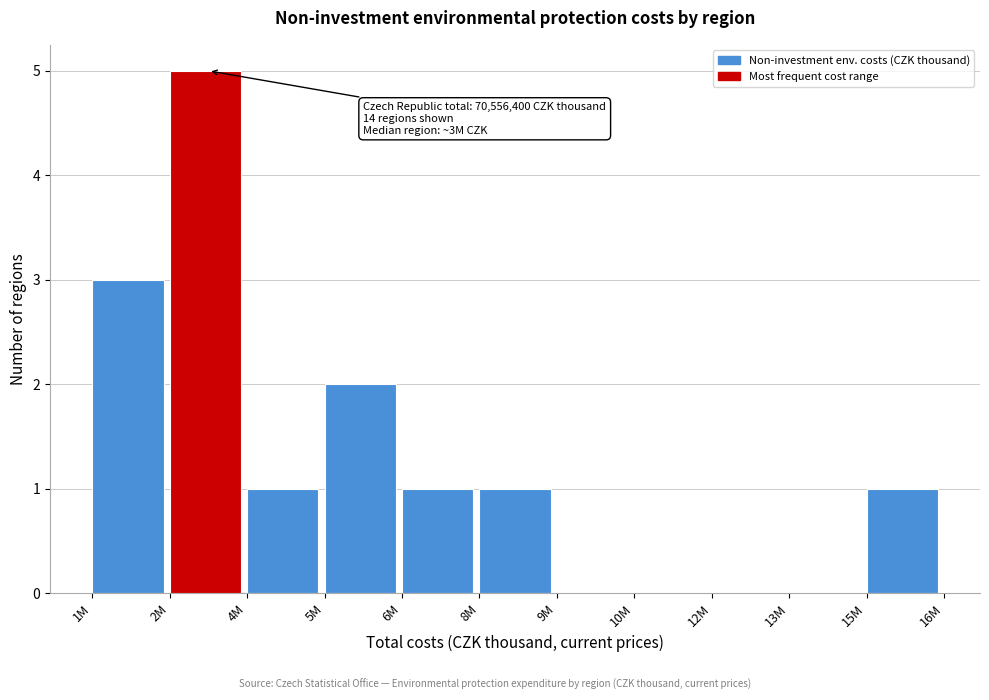

Reading left to right, what are all the values shown in this chart?

1M=3	2M=5	4M=1	5M=2	6M=1	8M=1	9M=0	10M=0	12M=0	13M=0	15M=1